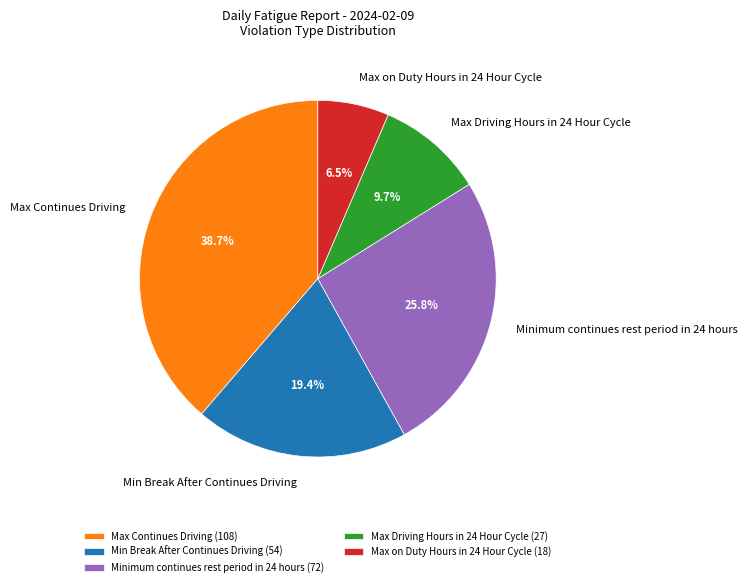

What percentage is the Max Driving Hours in 24 Hour Cycle slice, to the nearest percent?

10%